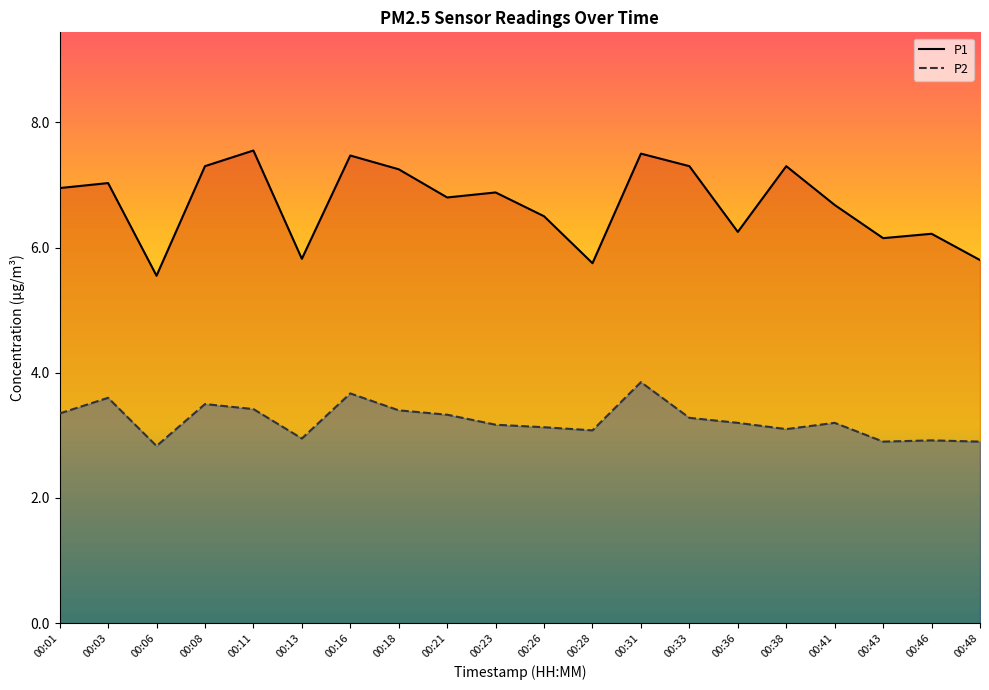

What is the value of the P2 (line) point at the 16th from the left?

3.1